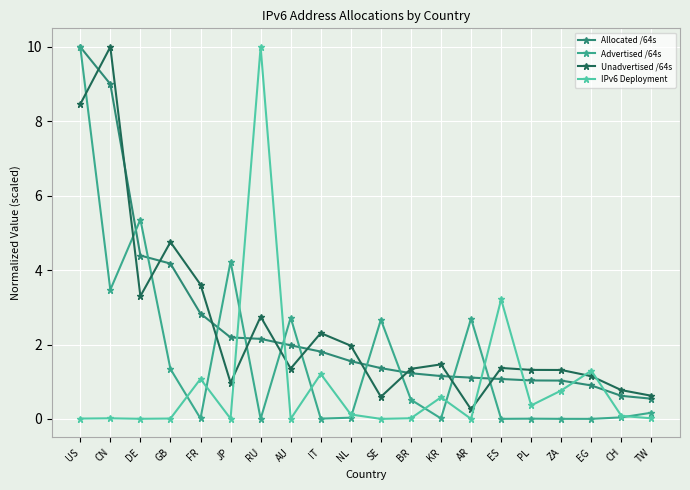

At how many categories does at least one series exceed 7?

3